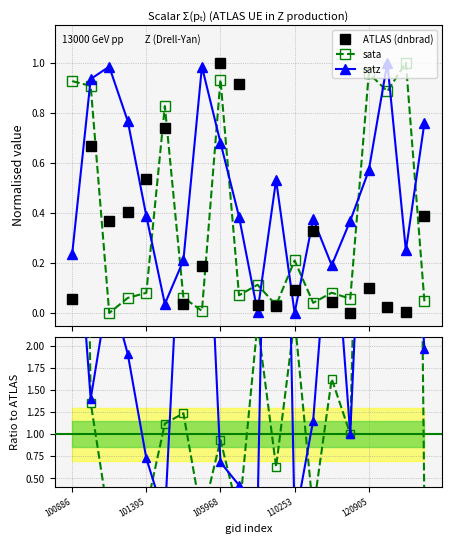

After their last crossing, which series has the higher values: satz or ATLAS (dnbrad)?

satz